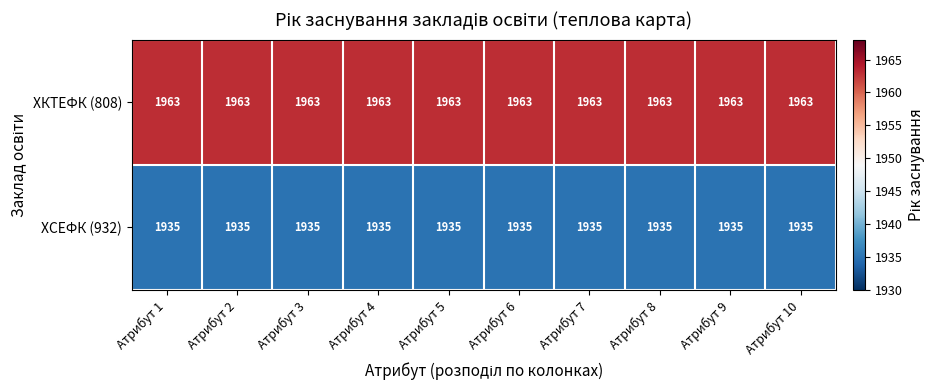

What is the sum of all ХСЕФК (932) values?

19350